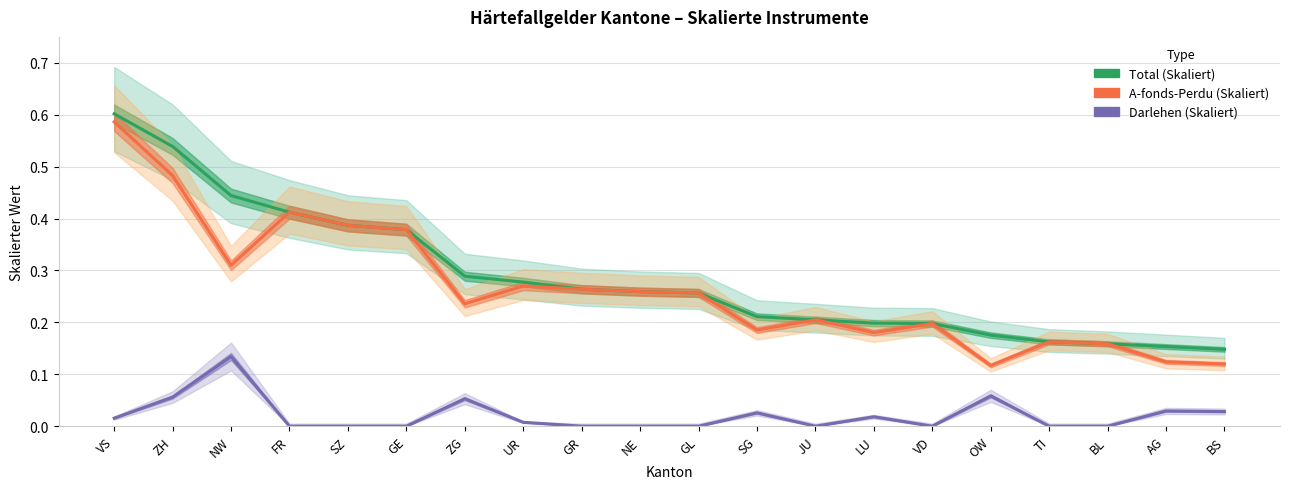

At which label is A-fonds-Perdu (Skaliert) closest to 0?

OW